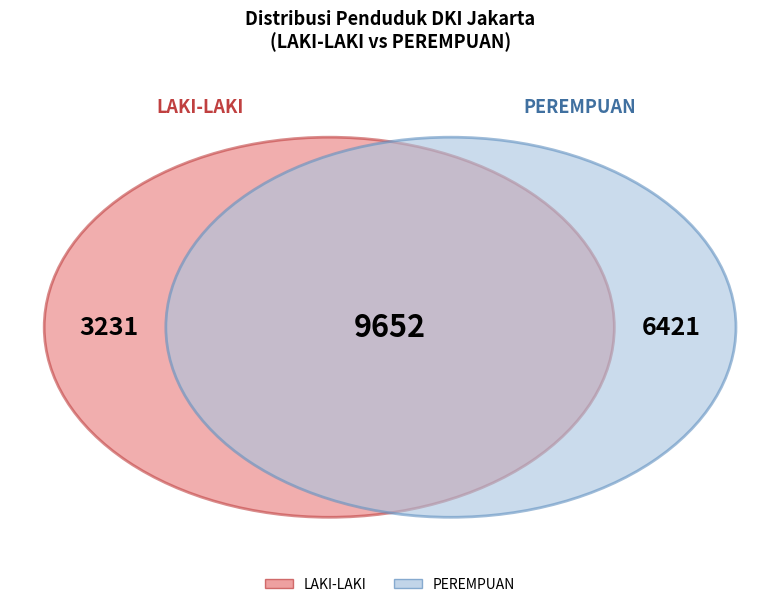

Does KOTA ADMINISTRASI JAKARTA PUSAT account for over 50% of the chart?

No